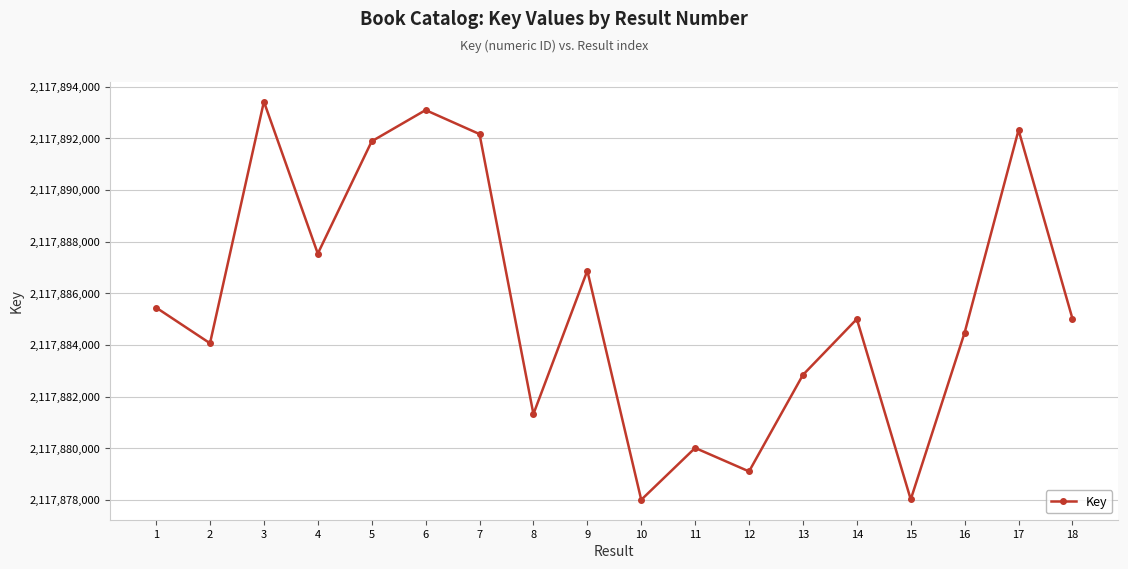

True or false: the data shows 3314052155 at 10.

False